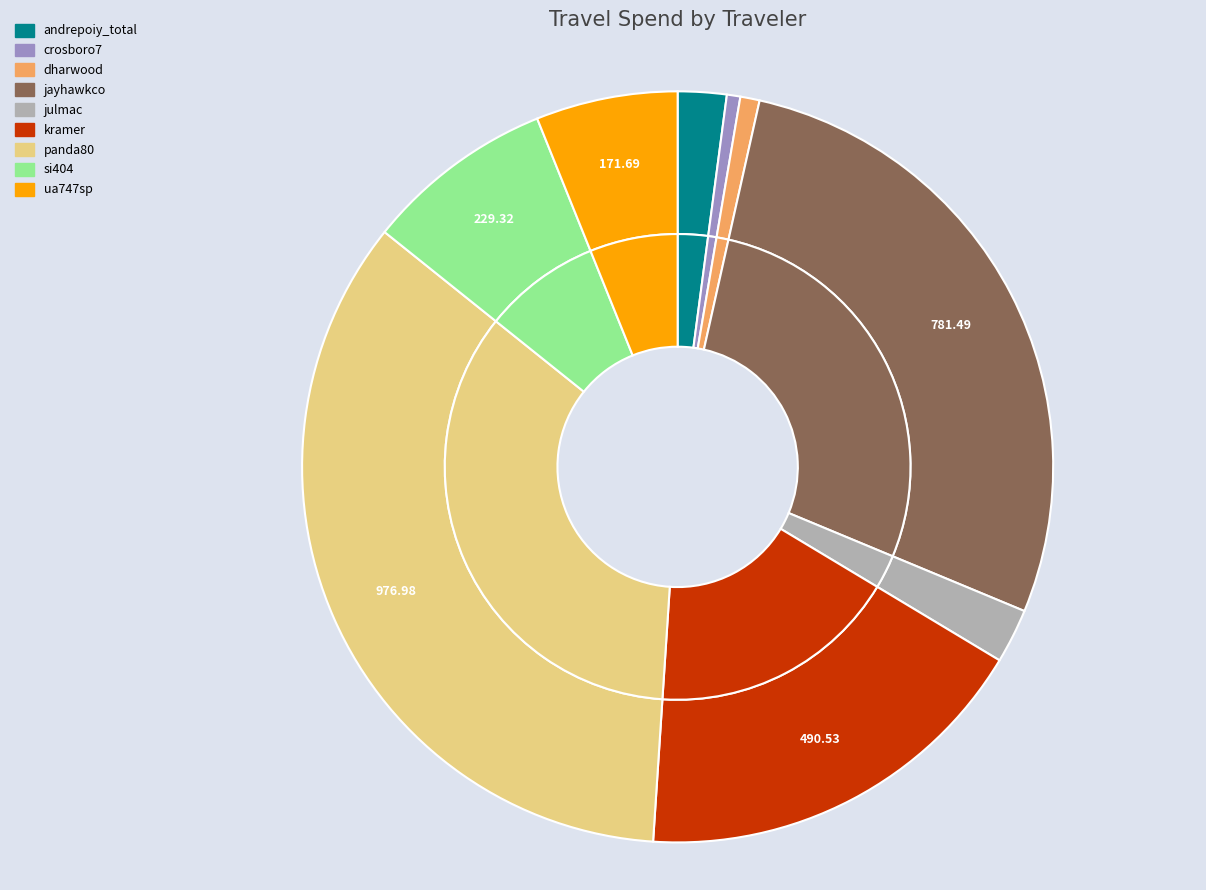

Rank the categories by value from highest to lowest.

panda80, jayhawkco, kramer, si404, ua747sp, julmac, andrepoiy_total, dharwood, crosboro7